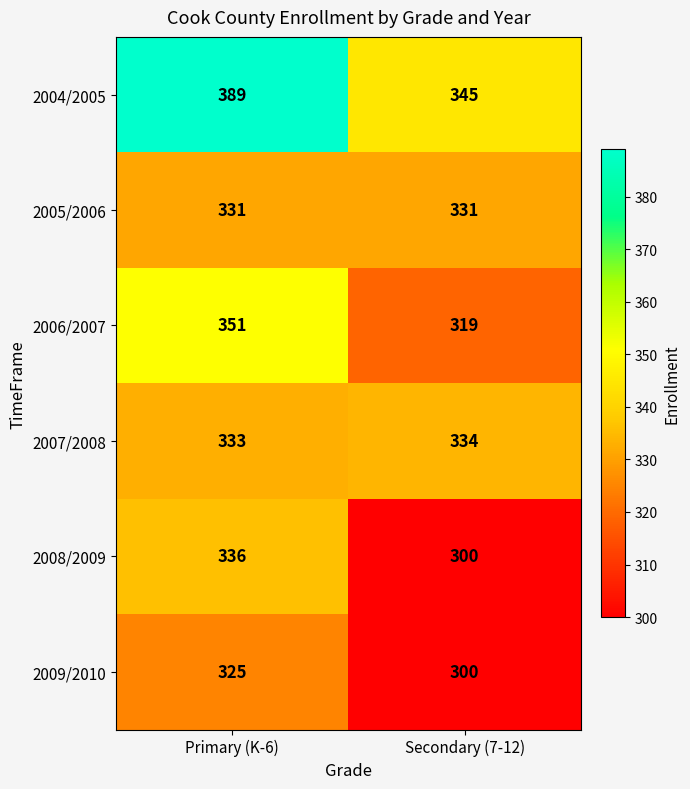

What is the total value across all series at Primary (K-6)?

2065